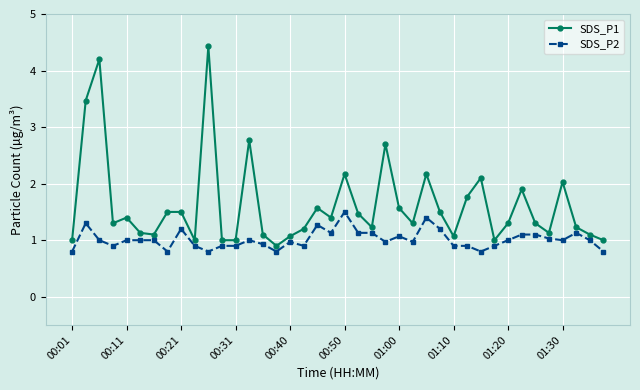

Rank the series by their maximum value, from highest to lowest.

SDS_P1, SDS_P2